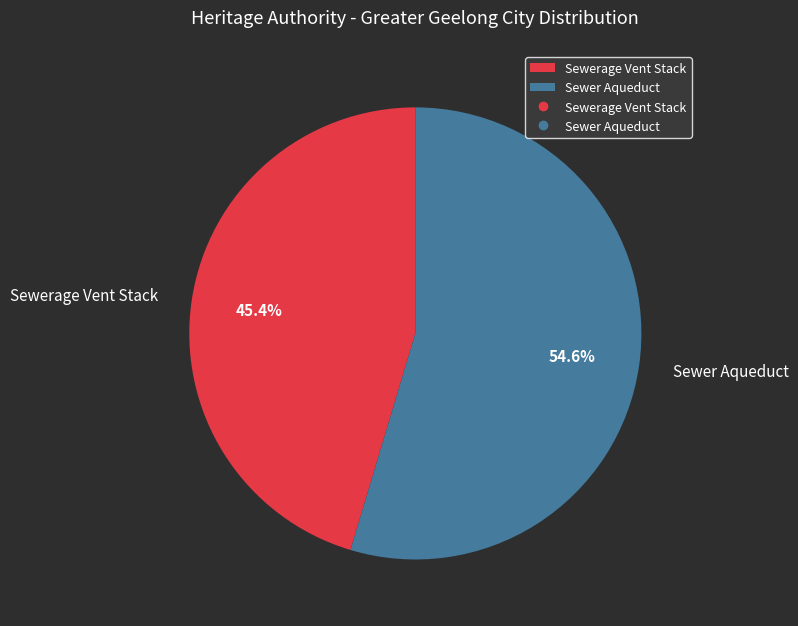

True or false: Sewerage Vent Stack accounts for 45% of the total.

True